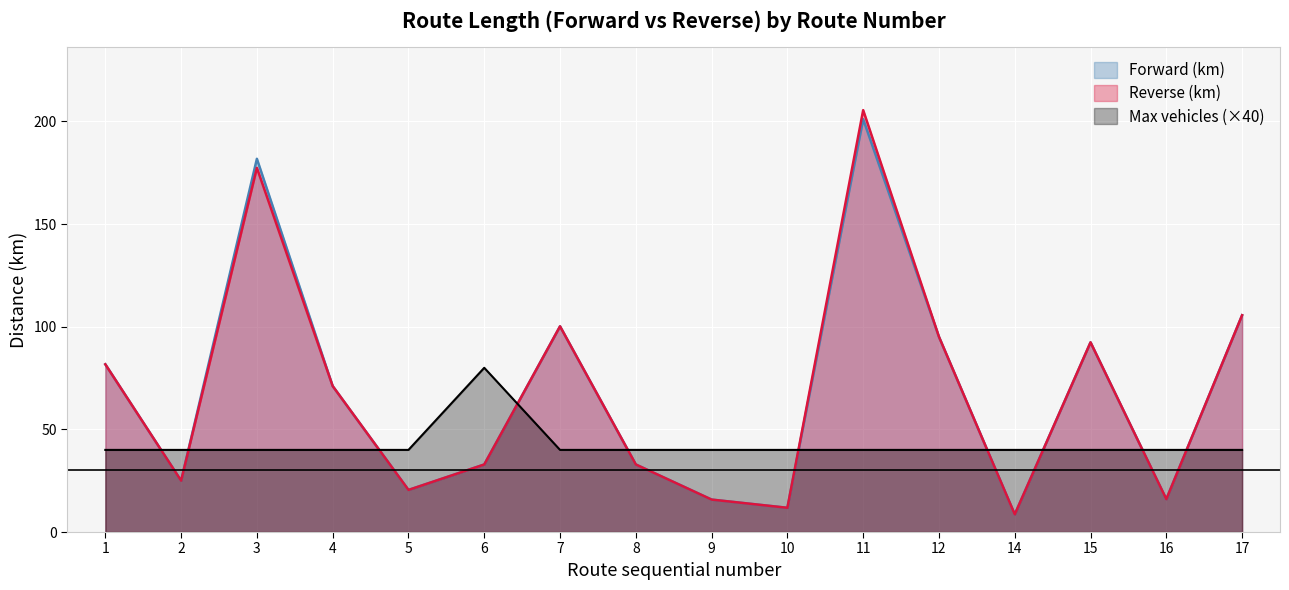

Which series has the largest range (max minus min)?

Reverse (km)